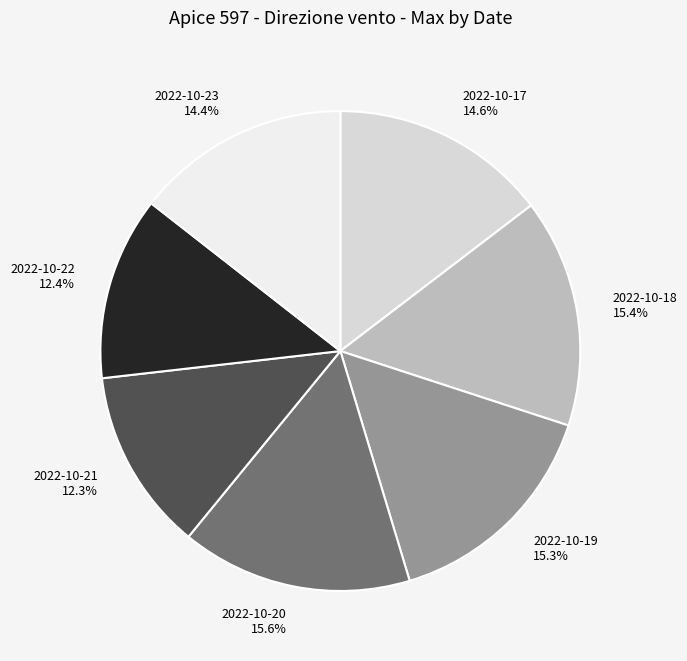

To the nearest percent, what is the average slice percentage?

14%